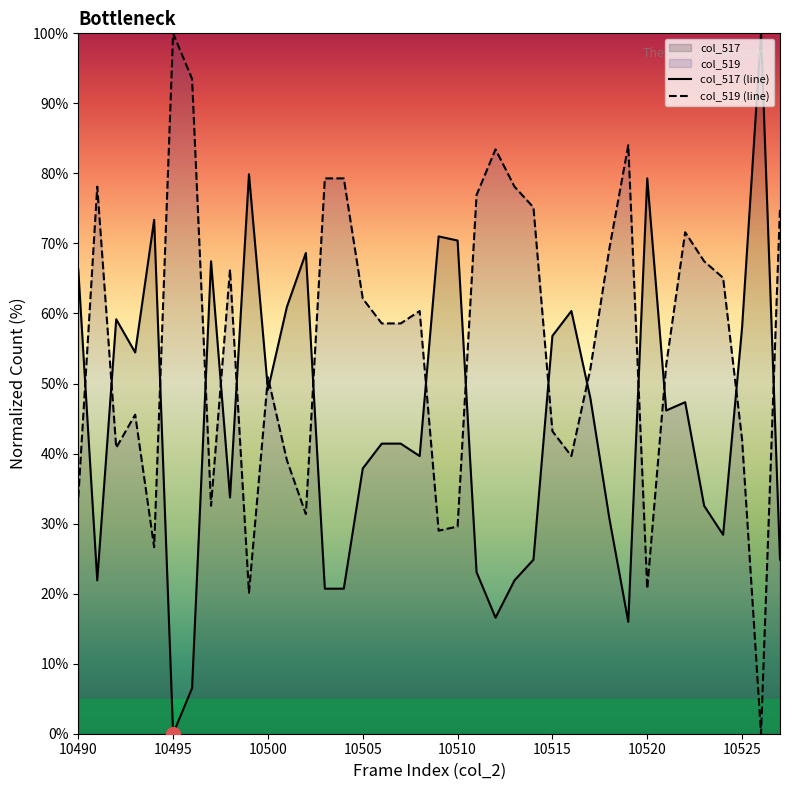

Which series has the largest total across all categories?

col_519 (line)